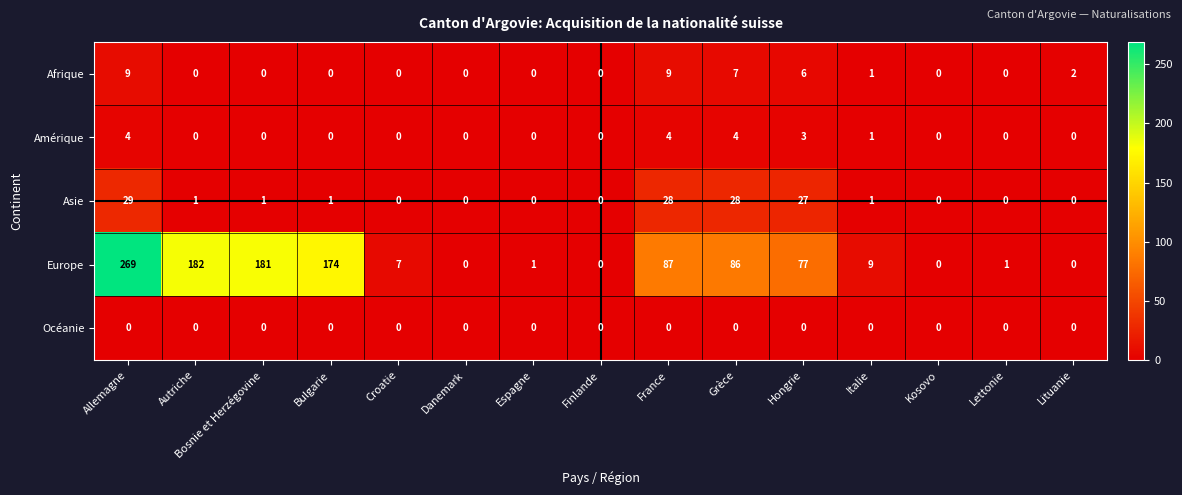

List the series in order of their peak value, lowest first.

Océanie, Amérique, Afrique, Asie, Europe